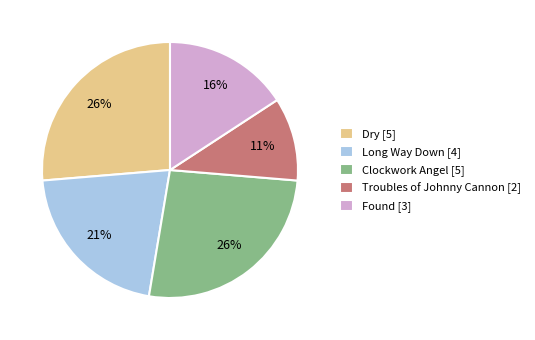

Do Clockwork Angel [5] and Long Way Down [4] together represent more than half of the pie?

No